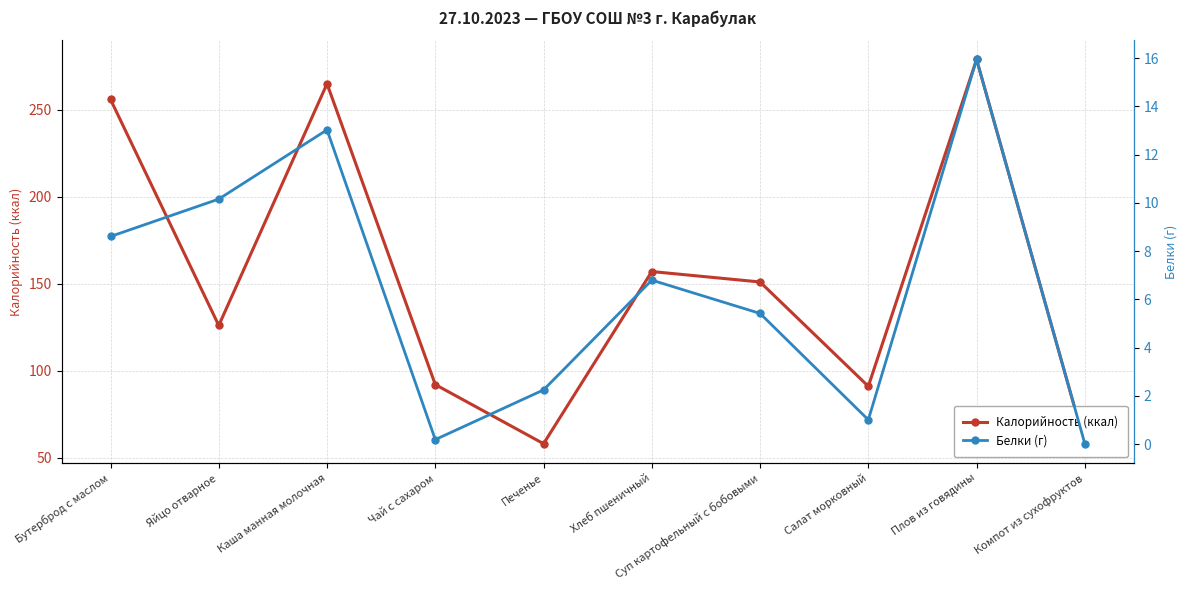

What is the greatest value displayed?

279.0